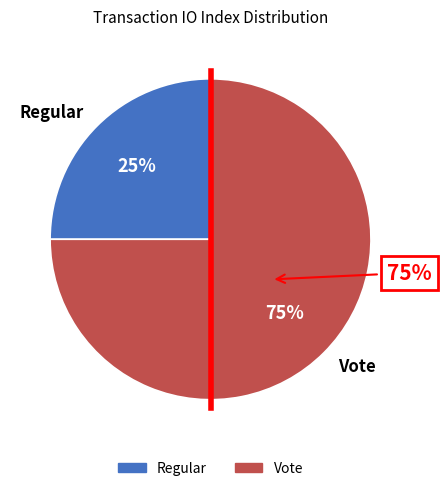

Does Vote account for over 50% of the chart?

Yes